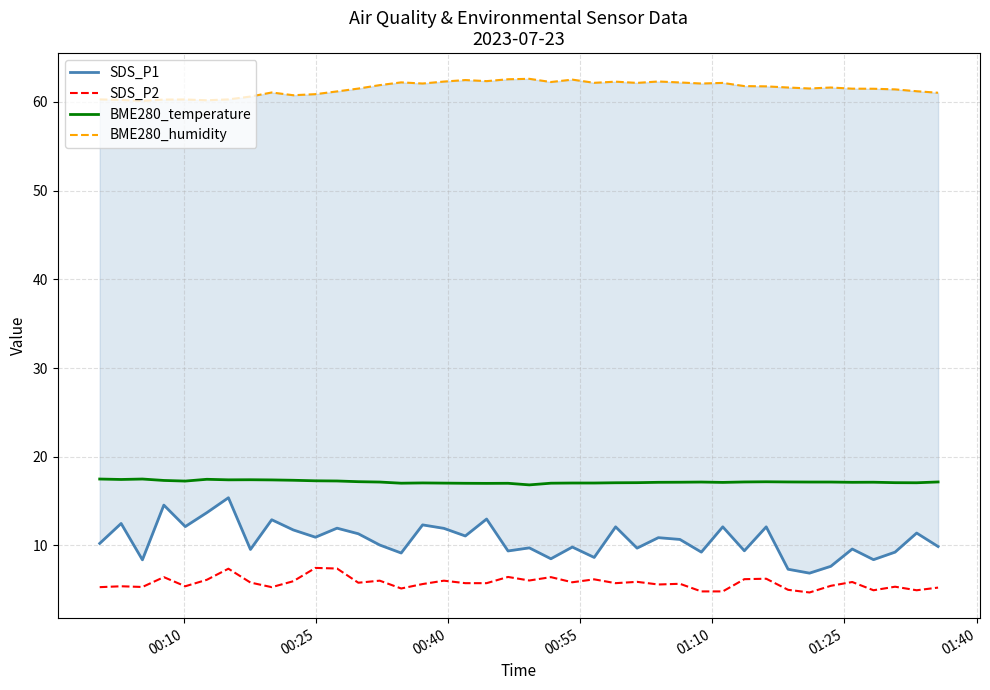

True or false: SDS_P2 and BME280_temperature intersect in this chart.

False